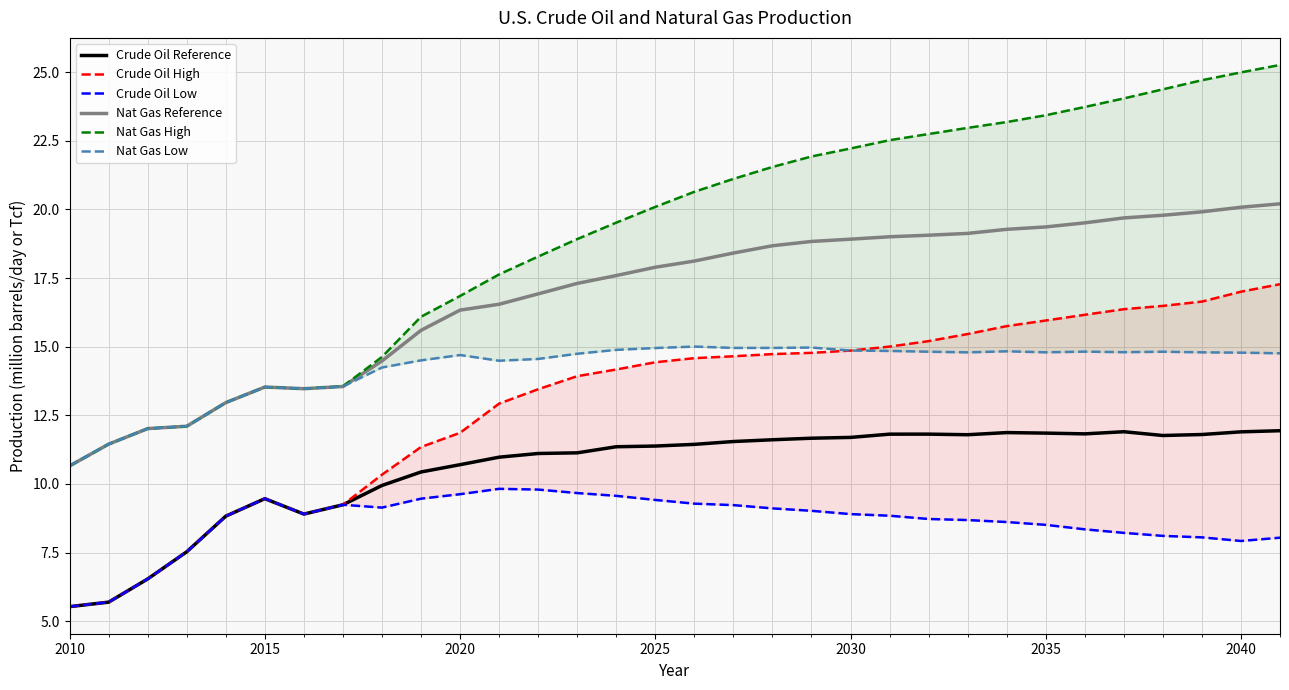

How many values in the Crude Oil Reference series exceed 11?

20